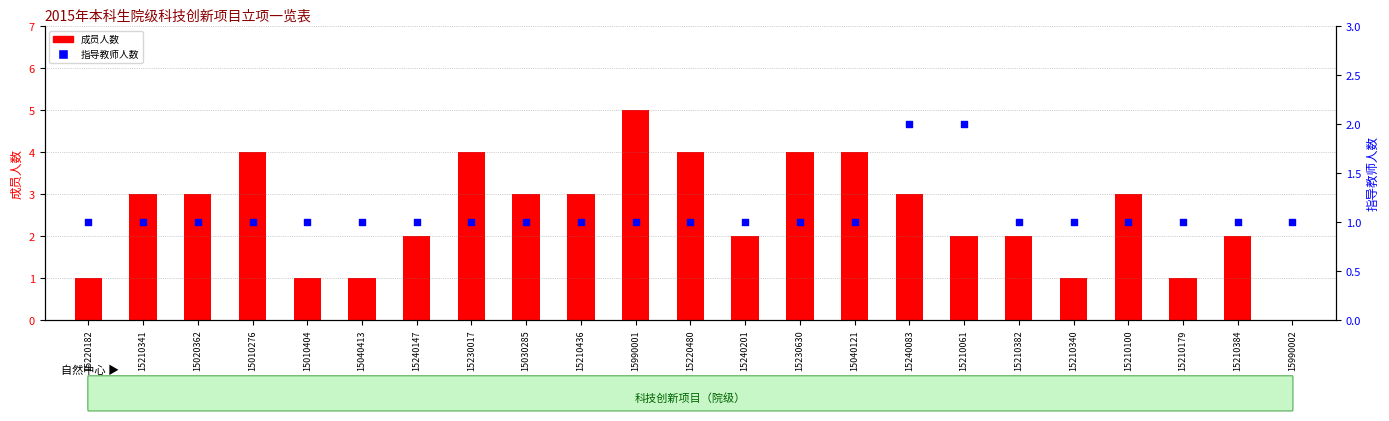

Is the value of 成员人数 at 15230017 greater than the value of 指导教师人数 at 15040121?

Yes